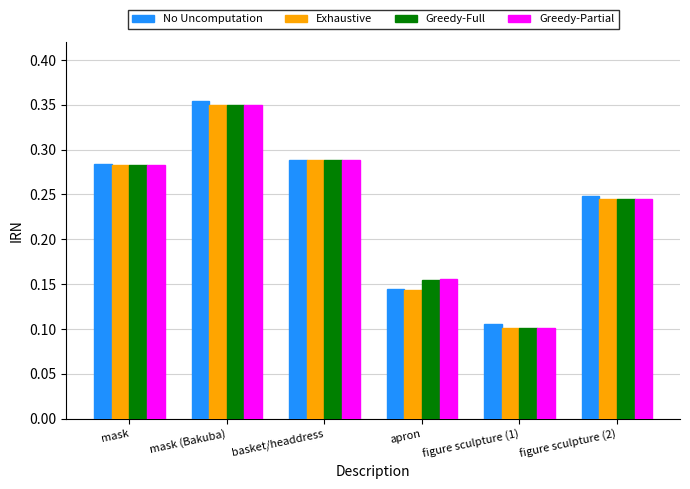

At which category does the chart reach its minimum across all series?

figure sculpture (1)